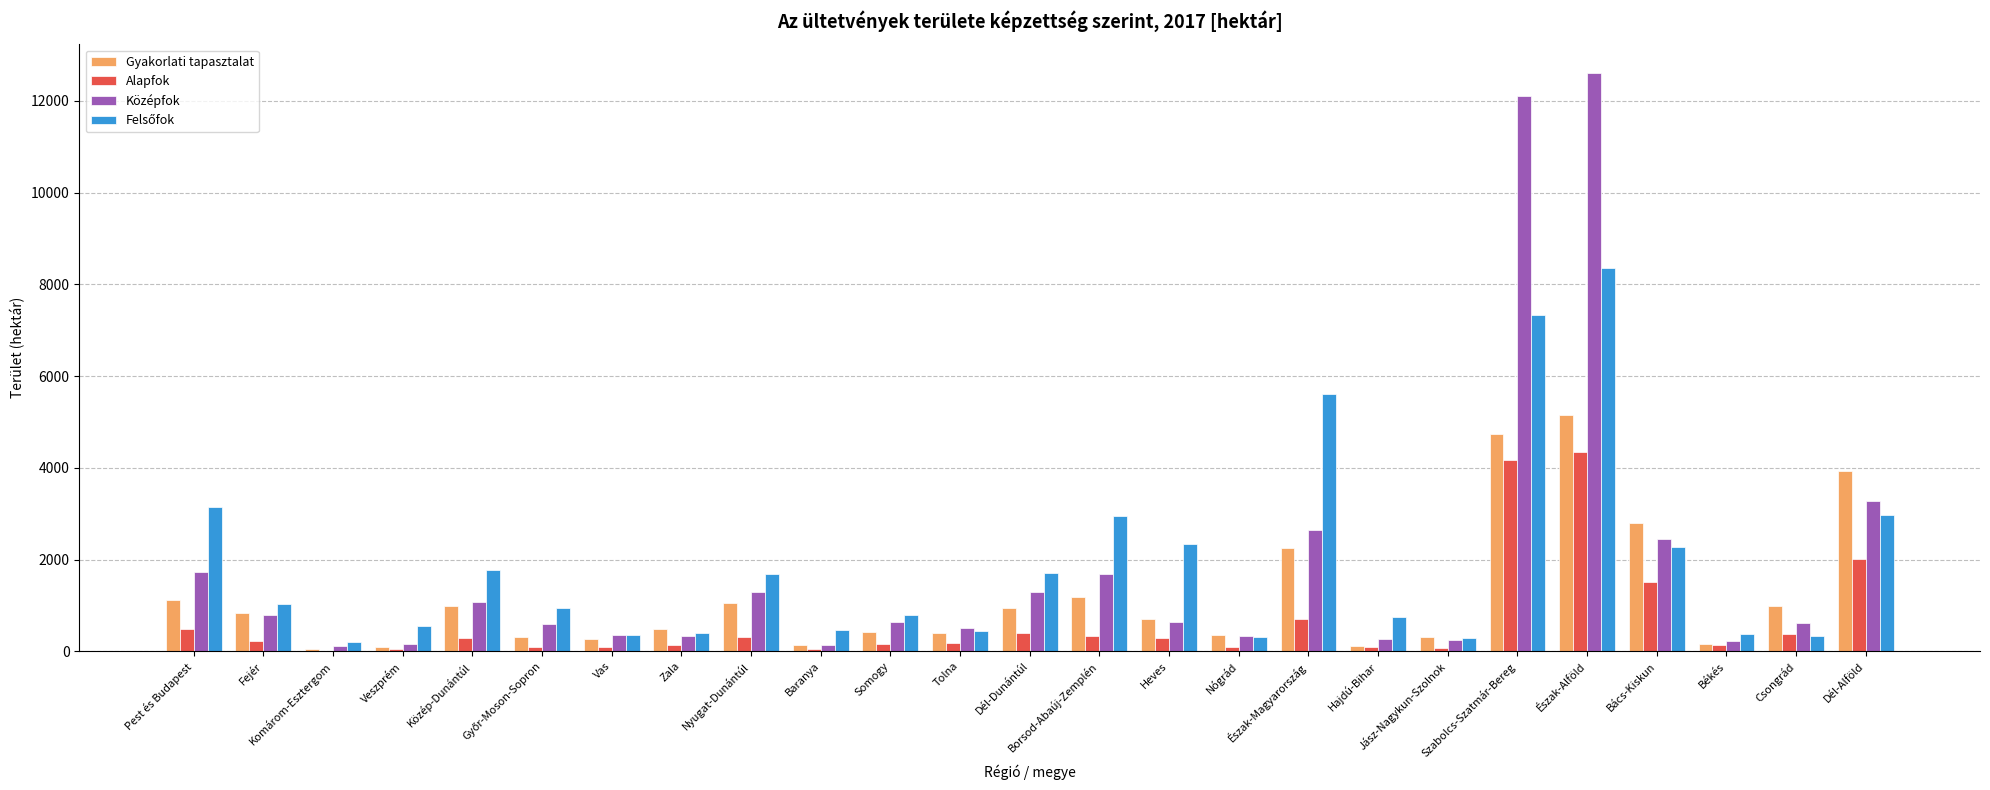

What is the average value of the Középfok series?

1844.3